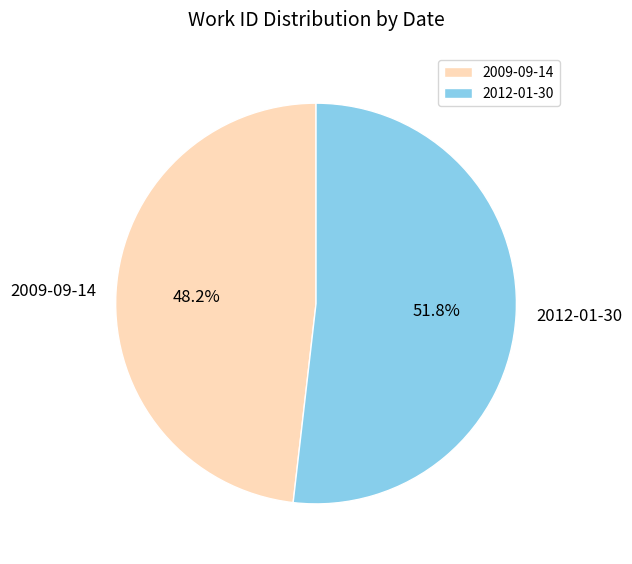

Between 2012-01-30 and 2009-09-14, which is larger?

2012-01-30